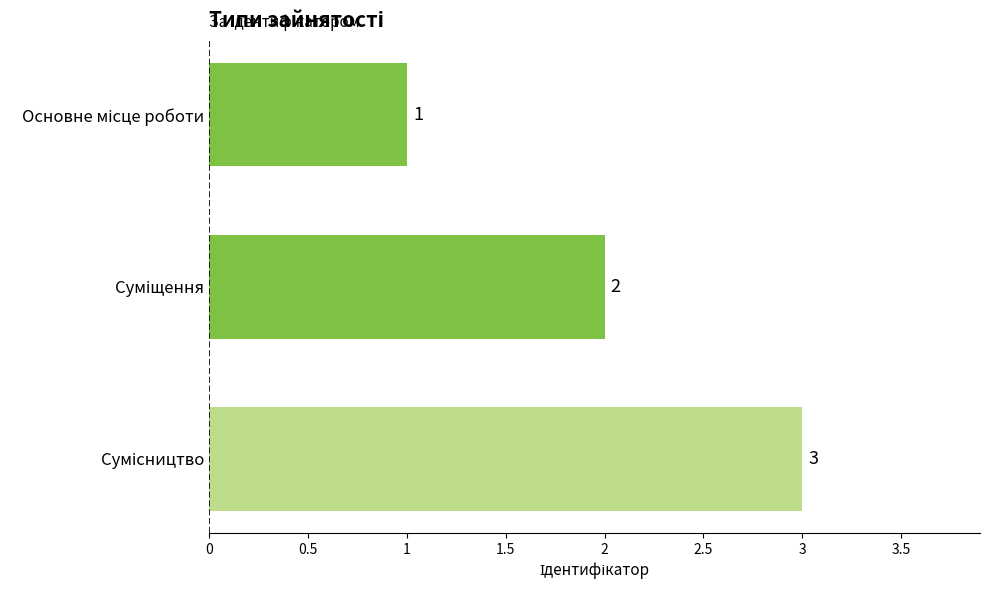

How many values are between 1 and 3?

3